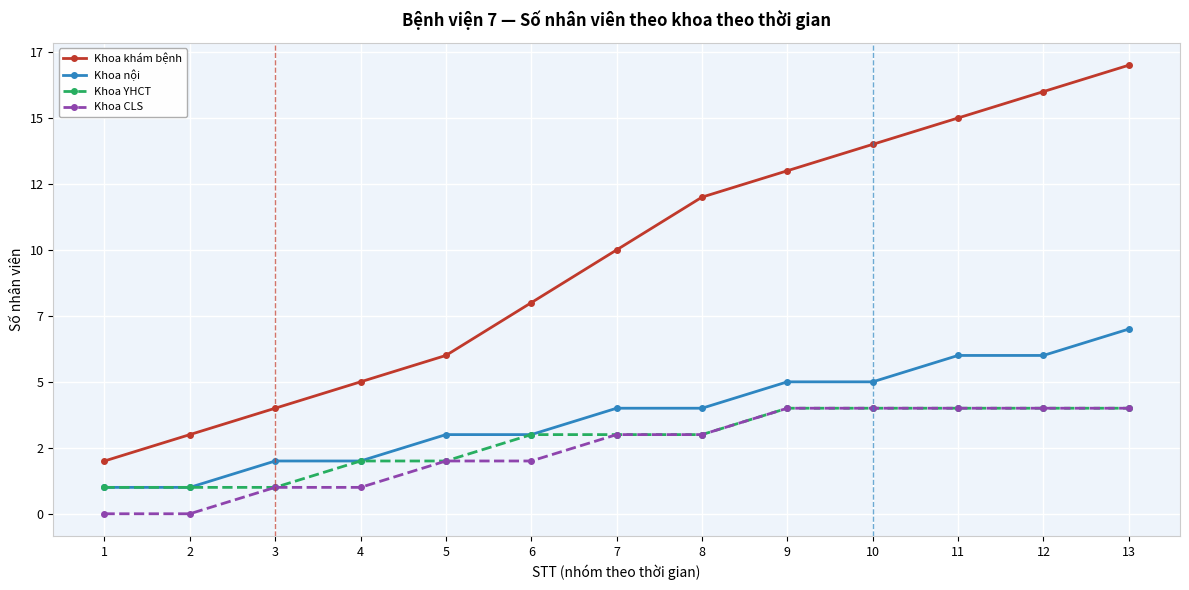

What are all the series names shown in the legend?

Khoa khám bệnh, Khoa nội, Khoa YHCT, Khoa CLS